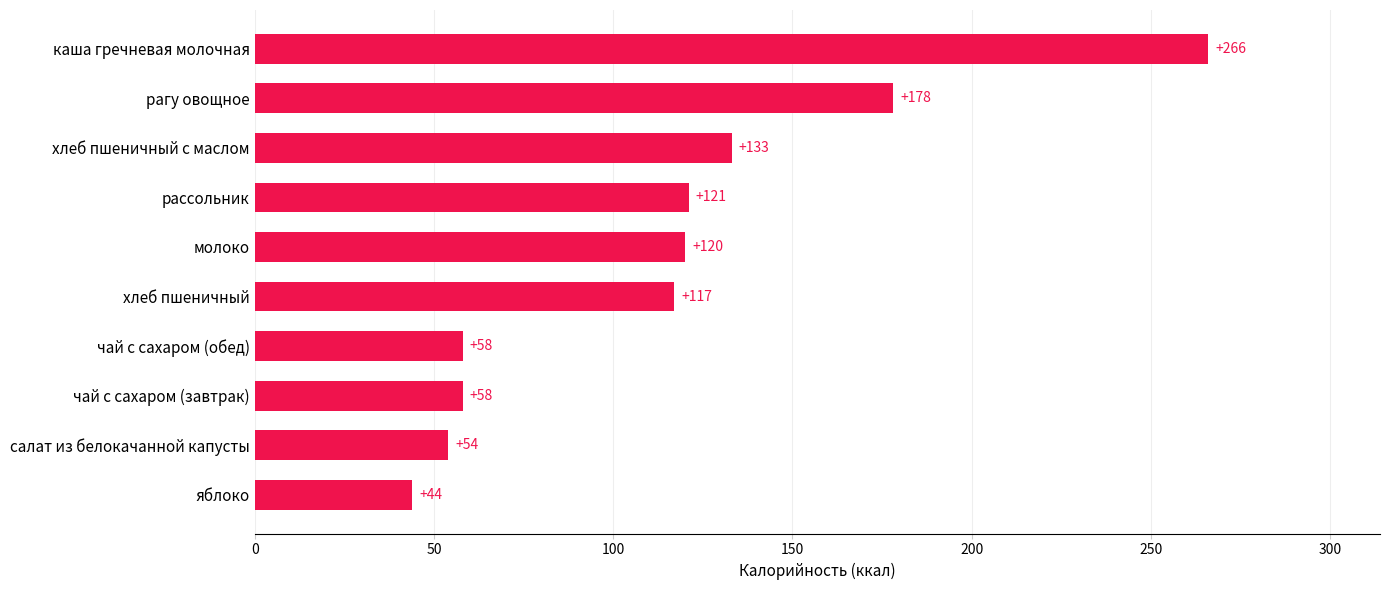

What is the difference between the second highest and minimum values?

134